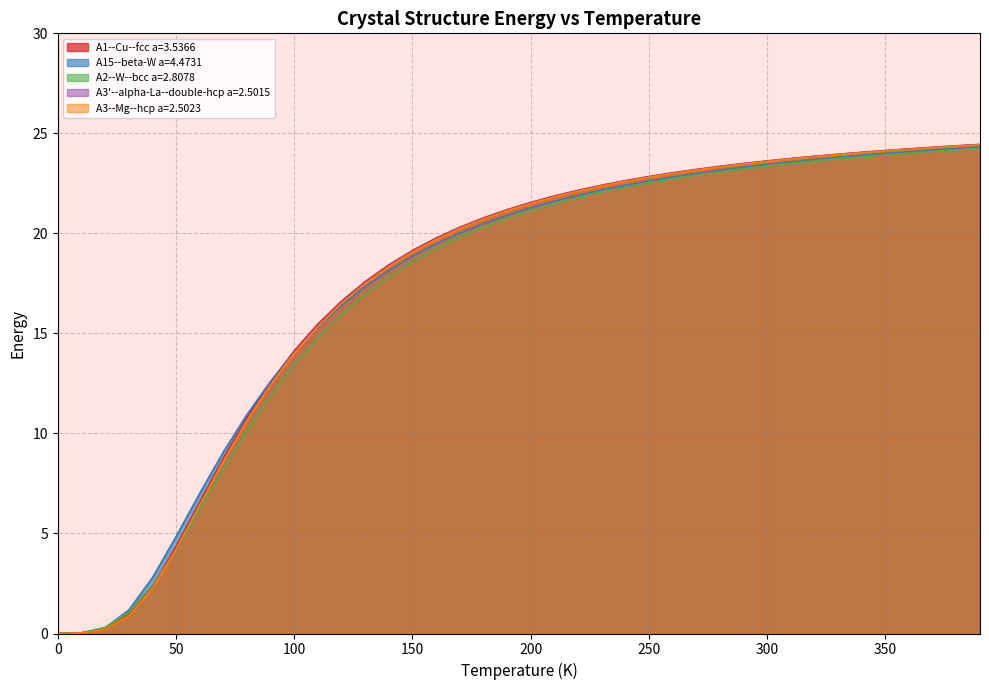

True or false: A15--beta-W a=4.4731 has a value of 4.8 at 50.

True